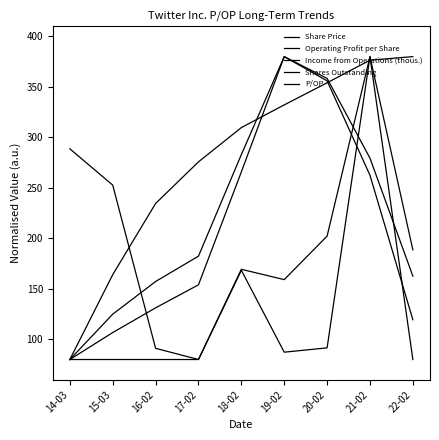

Read the Share Price value at 22-02.

188.6